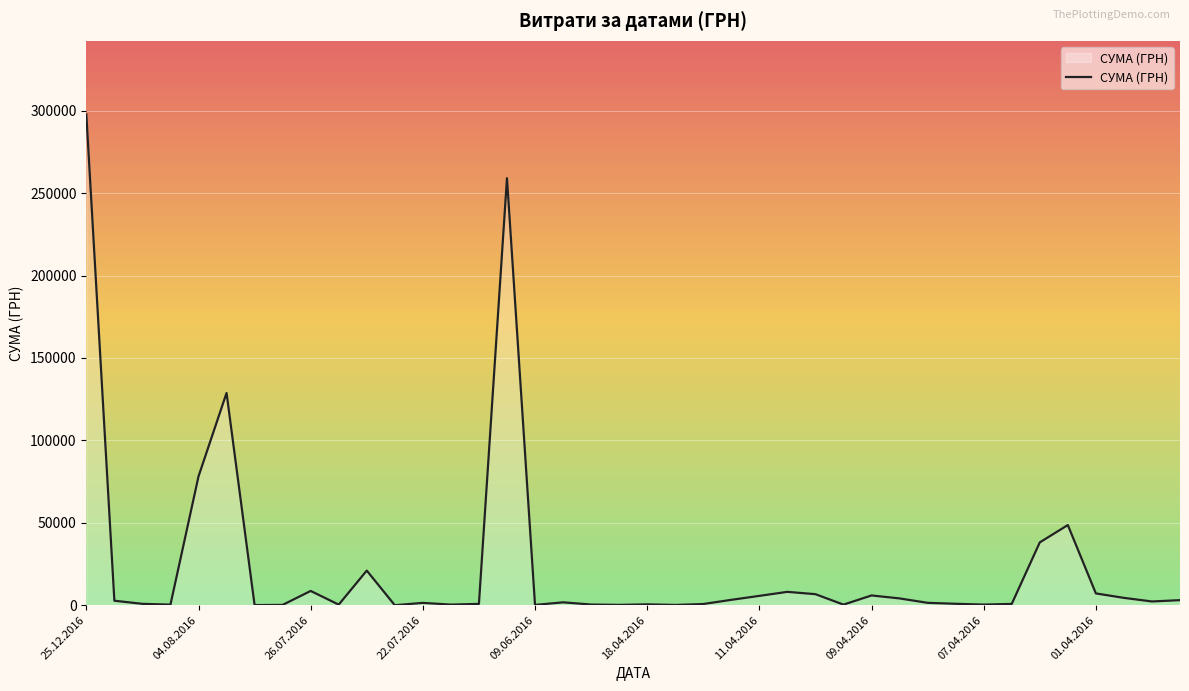

What is the greatest value displayed?

297743.9